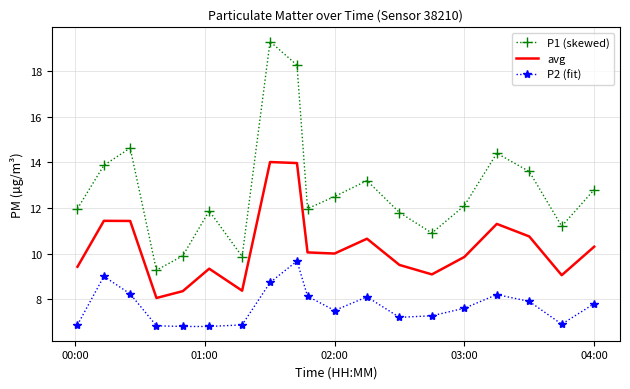

What is the difference between the maximum and minimum values in the avg series?

6.0